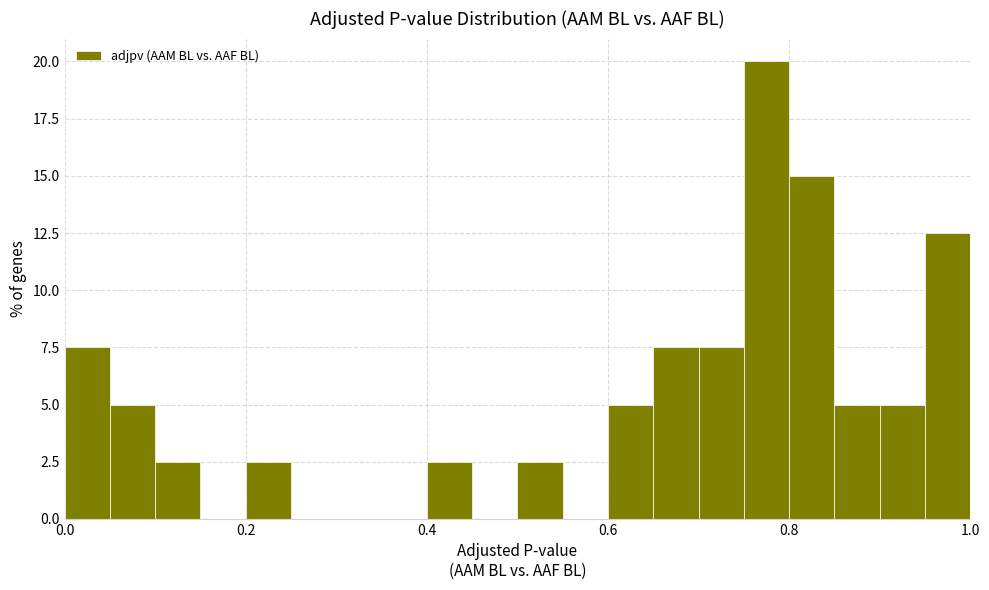

Read against the x-axis, roughly where is the centre of the tallest bar?

0.78